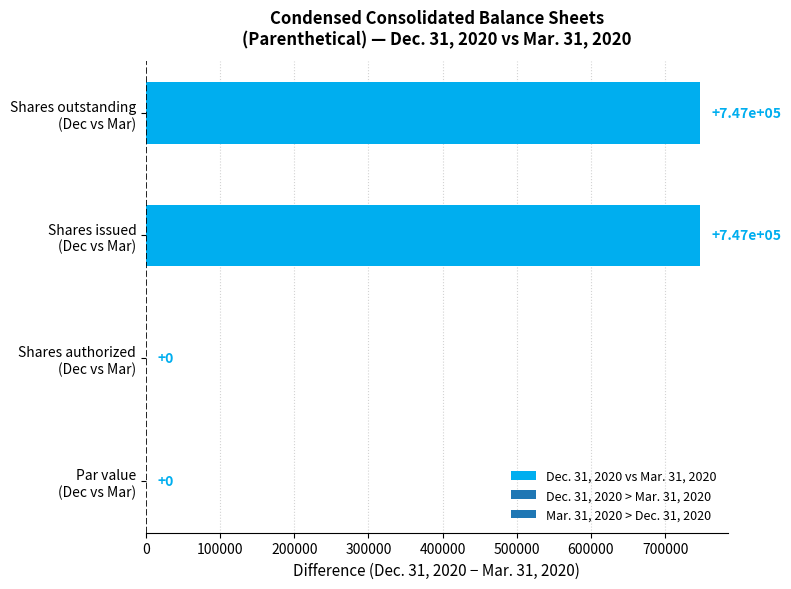

What is the average value?

373500